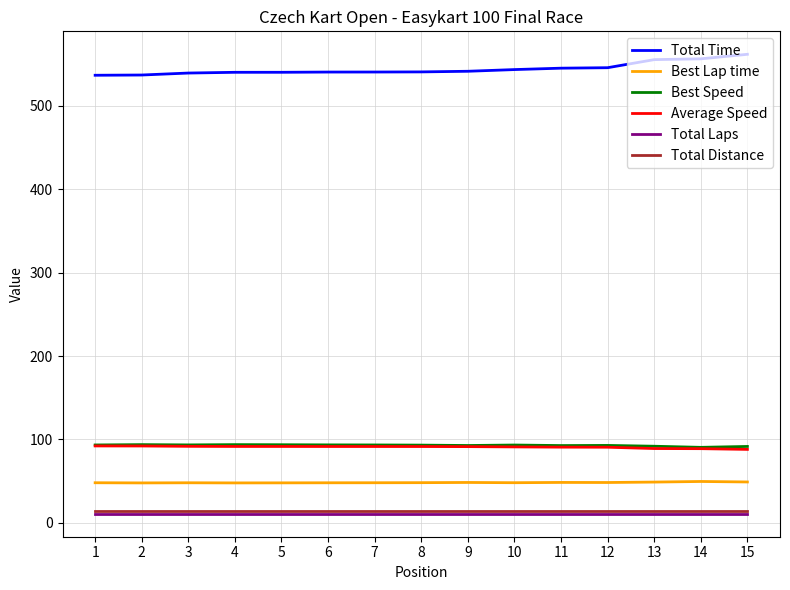

True or false: Average Speed and Total Laps cross at least once.

False